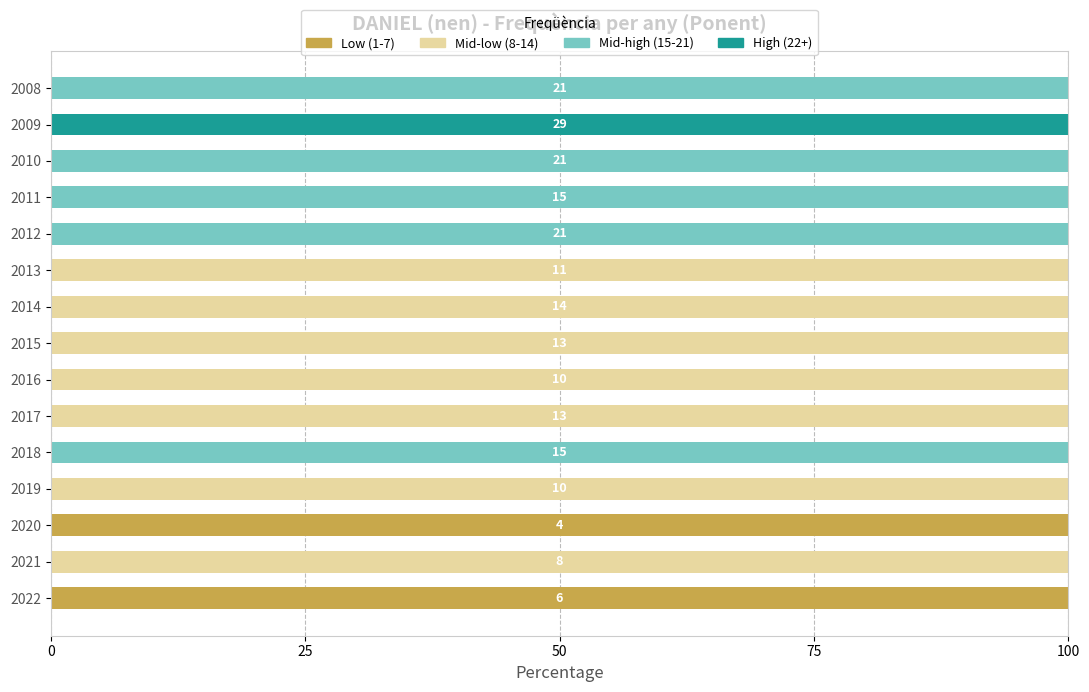

The value of Low (1-7) at 2016 is 63. True or false?

False